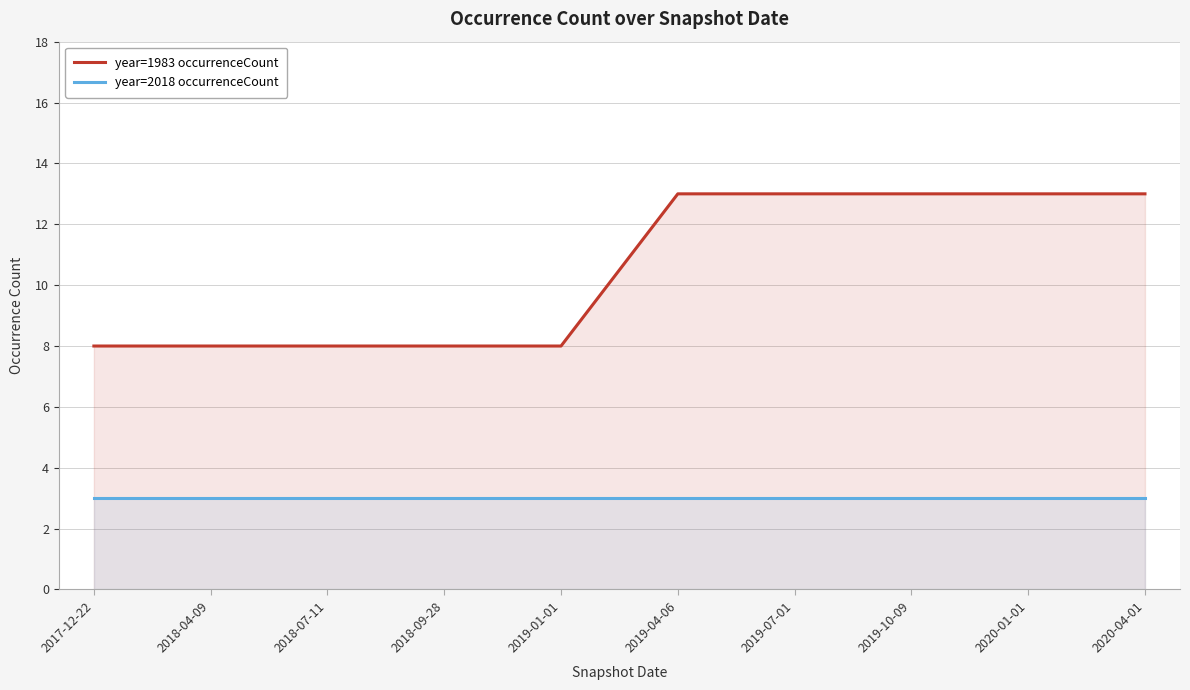

What is the total value across all series at 2020-04-01?

16